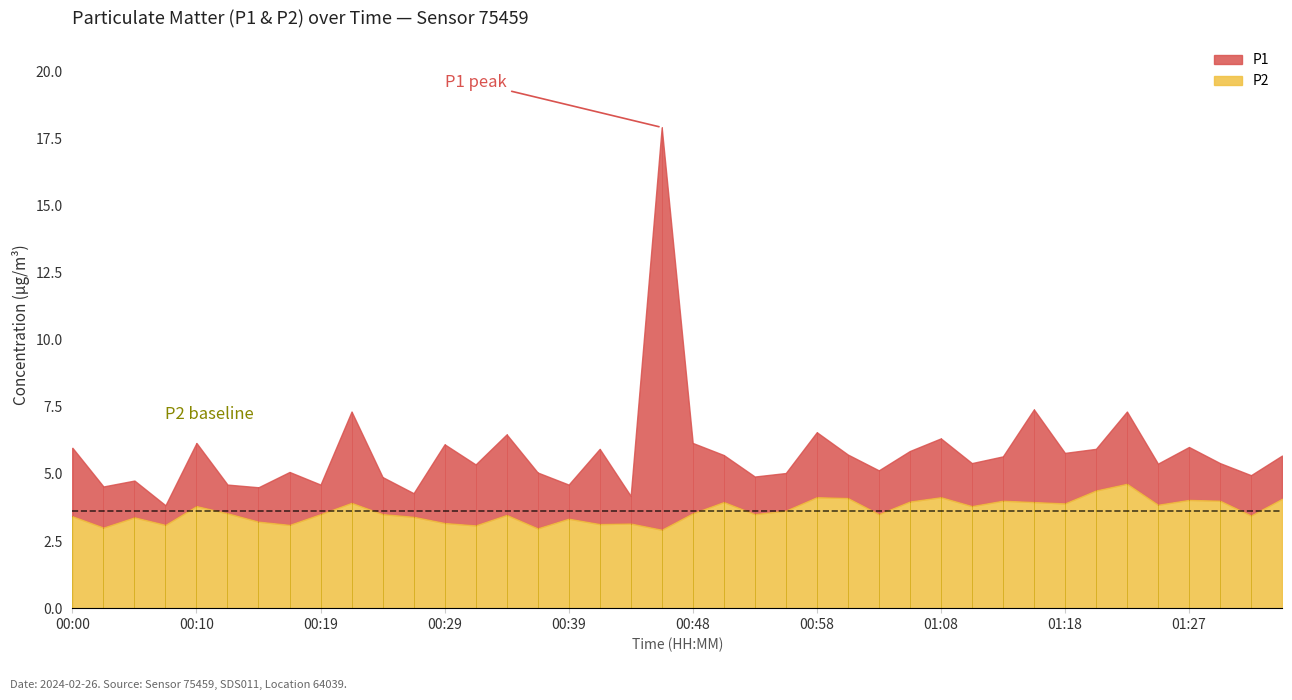

True or false: P2 and P1 intersect in this chart.

False